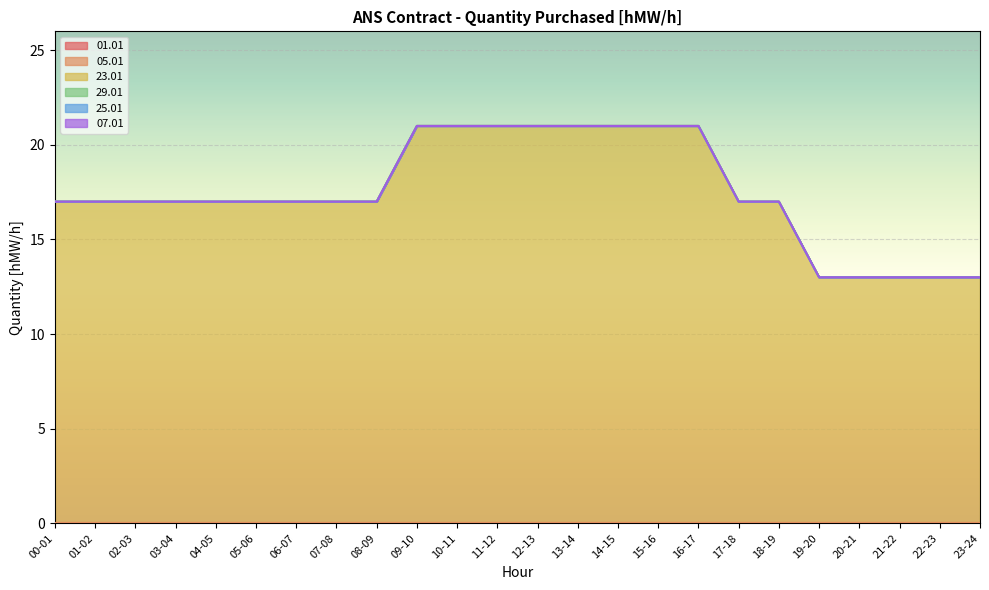

True or false: 29.01 and 01.01 intersect in this chart.

False